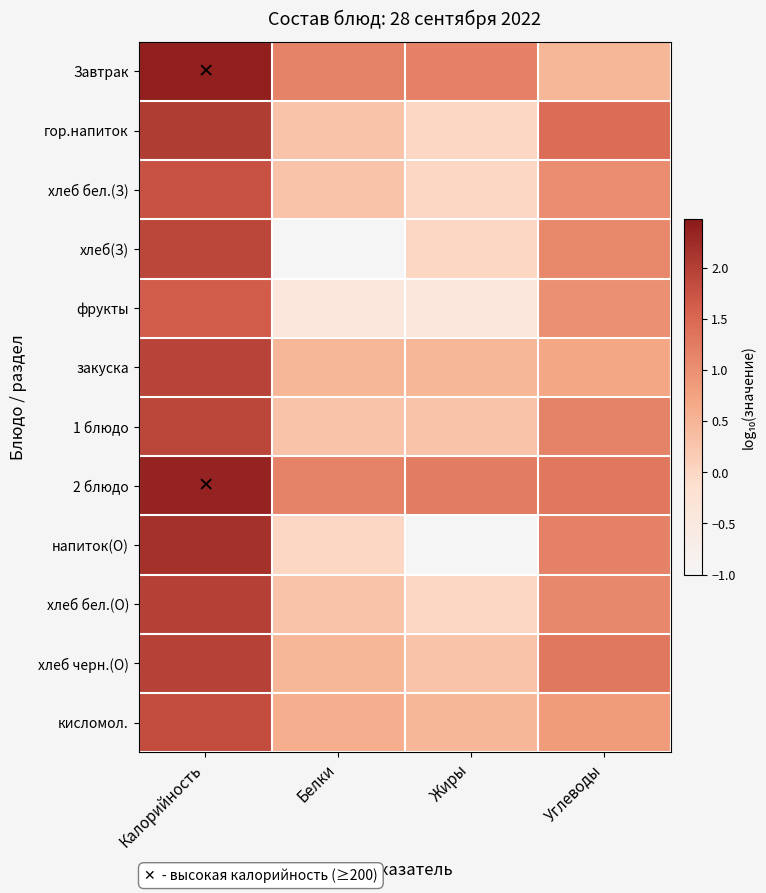

Count the number of data series in this chart.

12